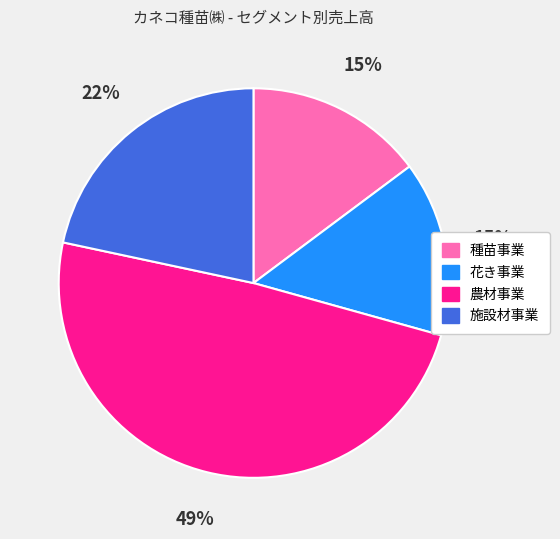

To the nearest percent, what portion does 農材事業 represent?

49%